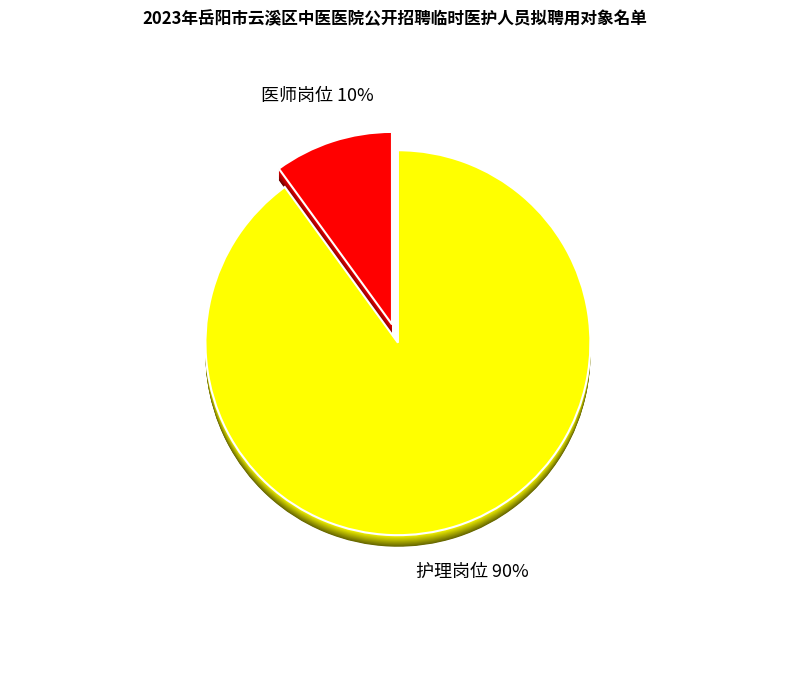

Is it true that 医师岗位 is 10% of the pie?

True